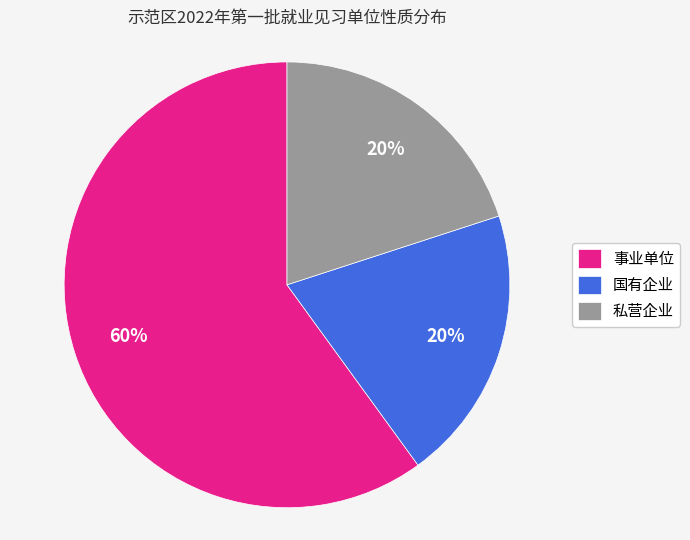

Do 私营企业 and 事业单位 together represent more than half of the pie?

Yes